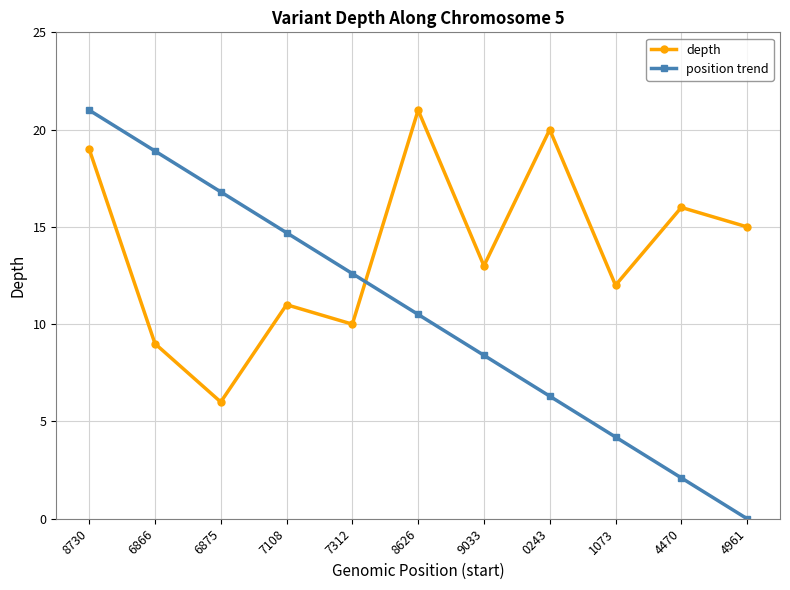

What is the average value of the position trend series?

10.5